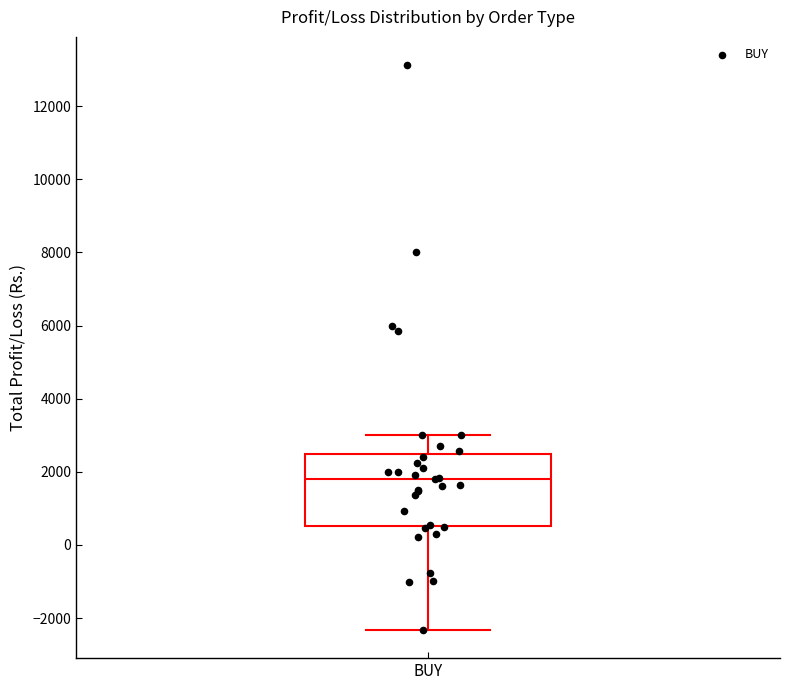

Transcribe this box plot: give where the median line is, the range the box spans, and where the two whiskers end, as read against the y-axis. The values are not printed on the chart, so give them approximately, as read against the axis.

median 1800, box 600 to 2400, whiskers -2400 to 3000